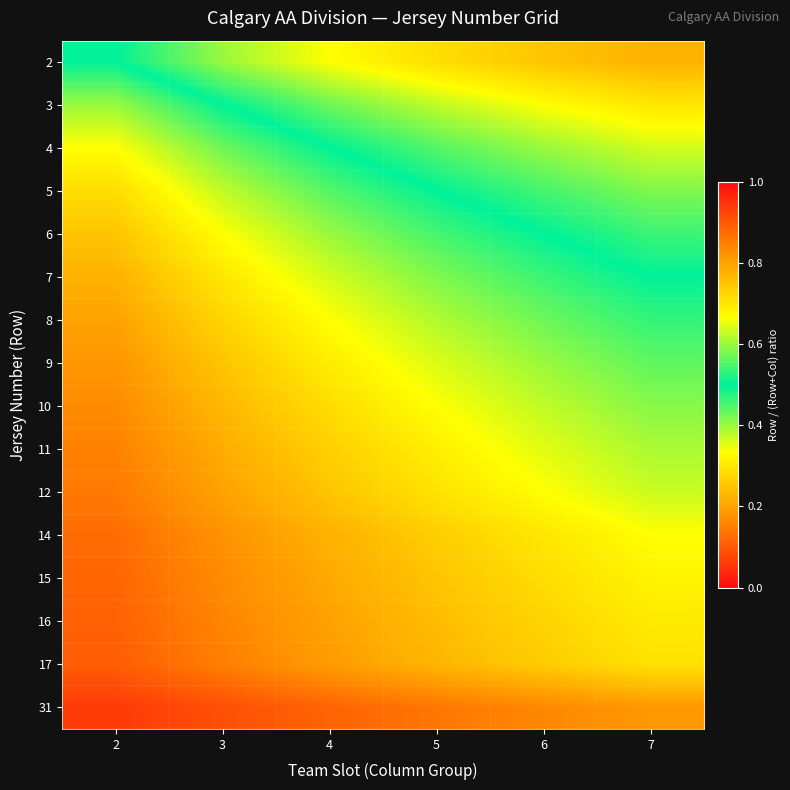

What is the smallest value displayed?

0.2